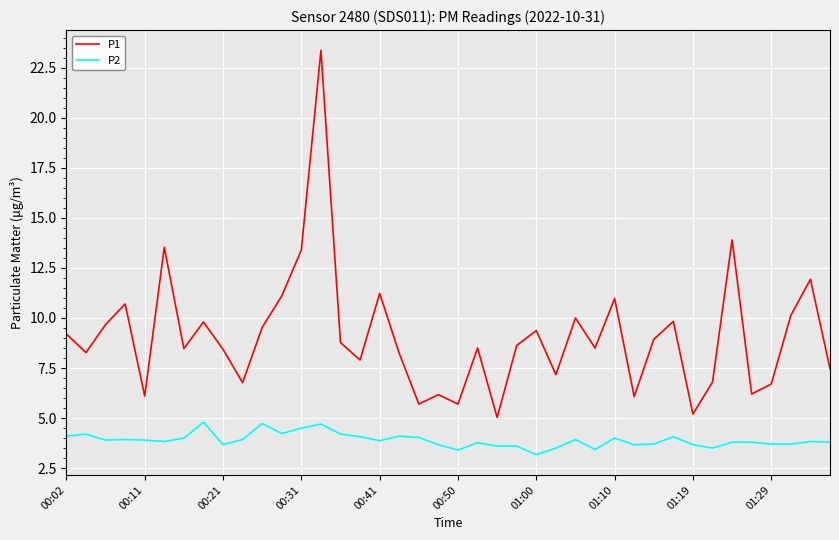

True or false: P2 and P1 intersect in this chart.

False